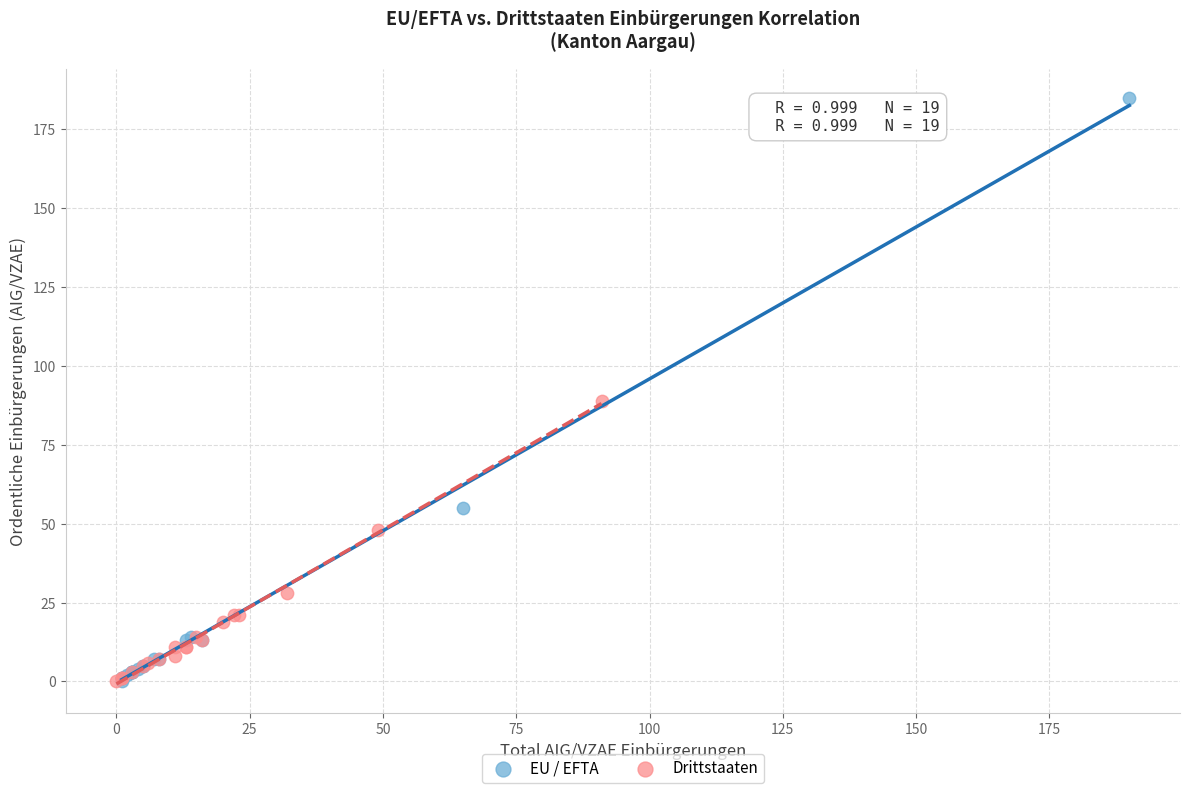

Which series contains the highest Y value?

EU / EFTA